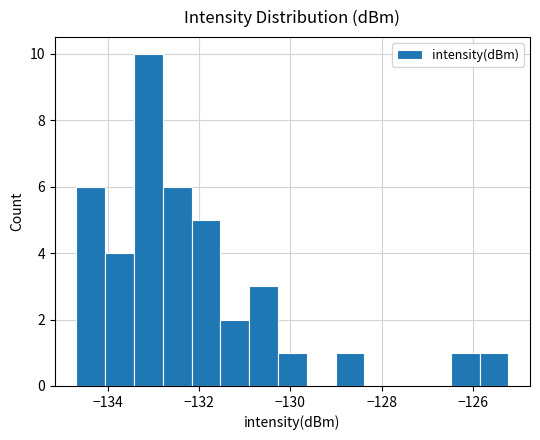

Around what value on the x-axis is the tallest bar? Give the approximate position of its centre, as read against the axis.

-133.2